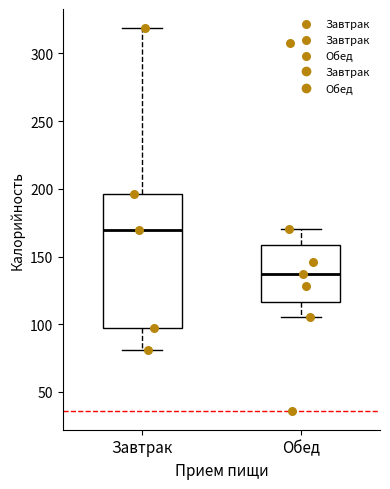

Reading left to right, read every box against the y-axis: the position of its median line, the range the box covers, and the ends of its whiskers. The values are not printed on the chart, so give them approximately, as read against the axis.

Завтрак: median 170, box 95 to 195, whiskers 80 to 320
Обед: median 135, box 115 to 160, whiskers 105 to 170